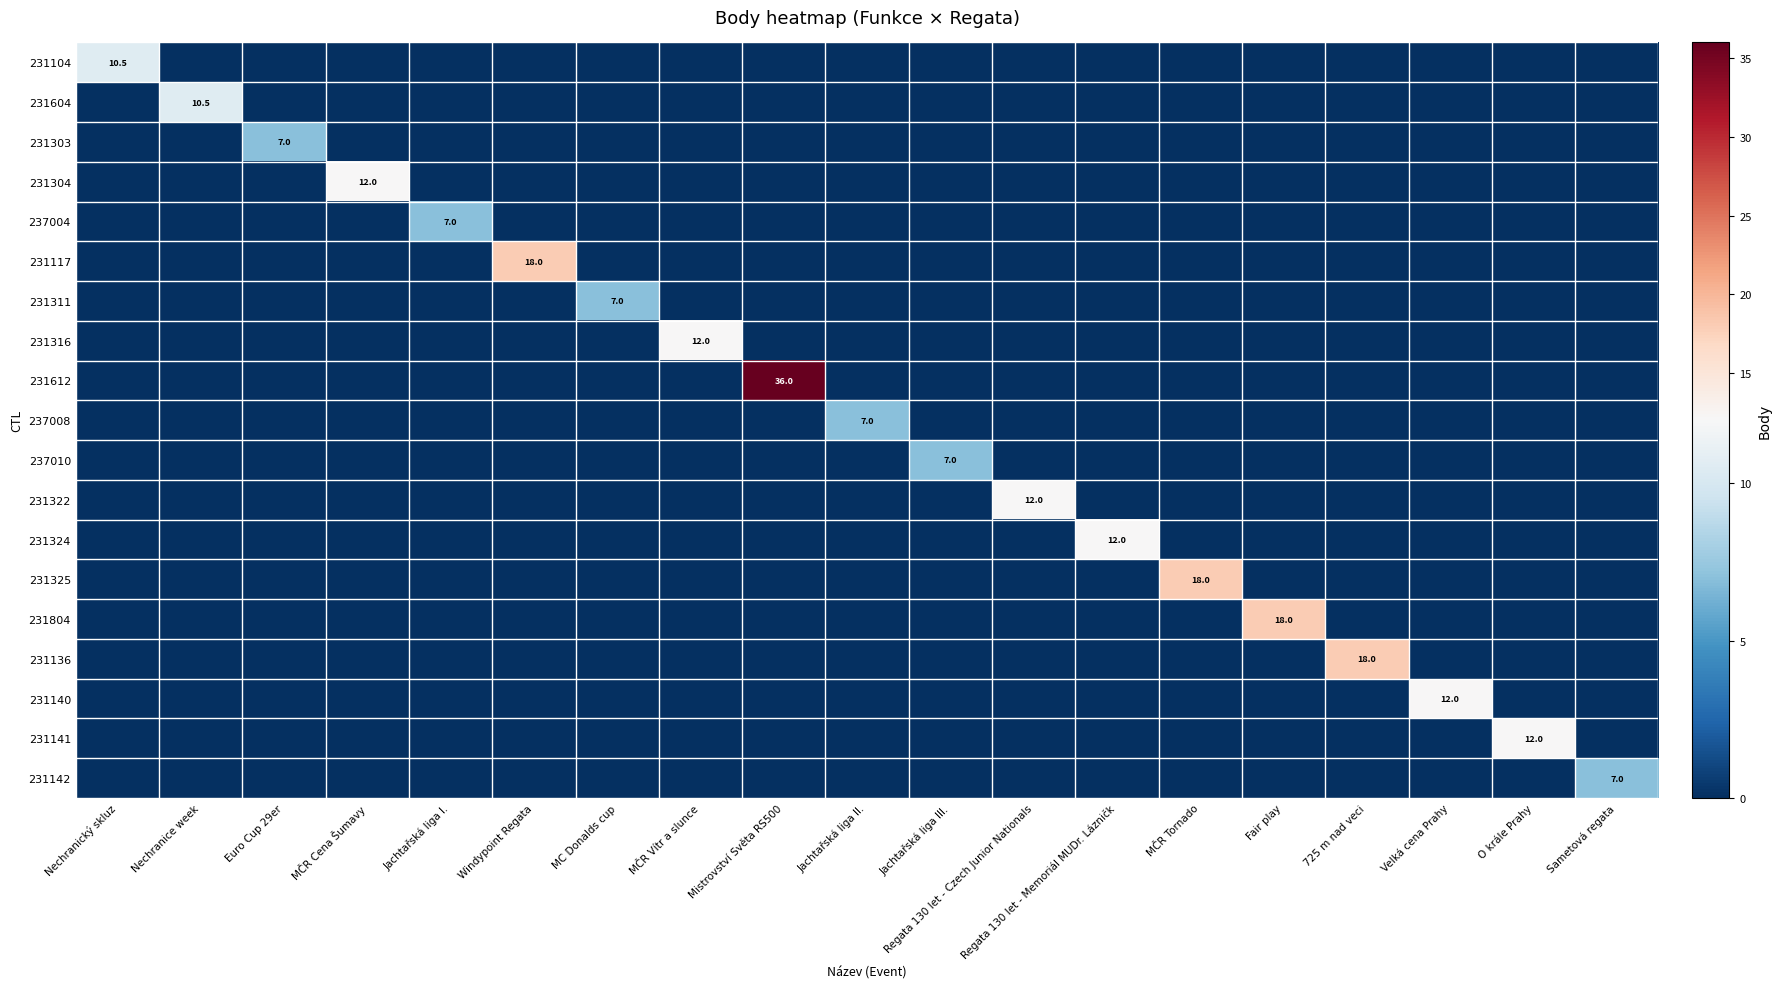

The value of 237008 at Mistrovství Světa RS500 is 0.0. True or false?

True